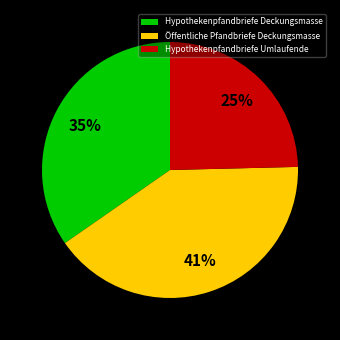

Is there any slice that represents more than half of the pie?

No